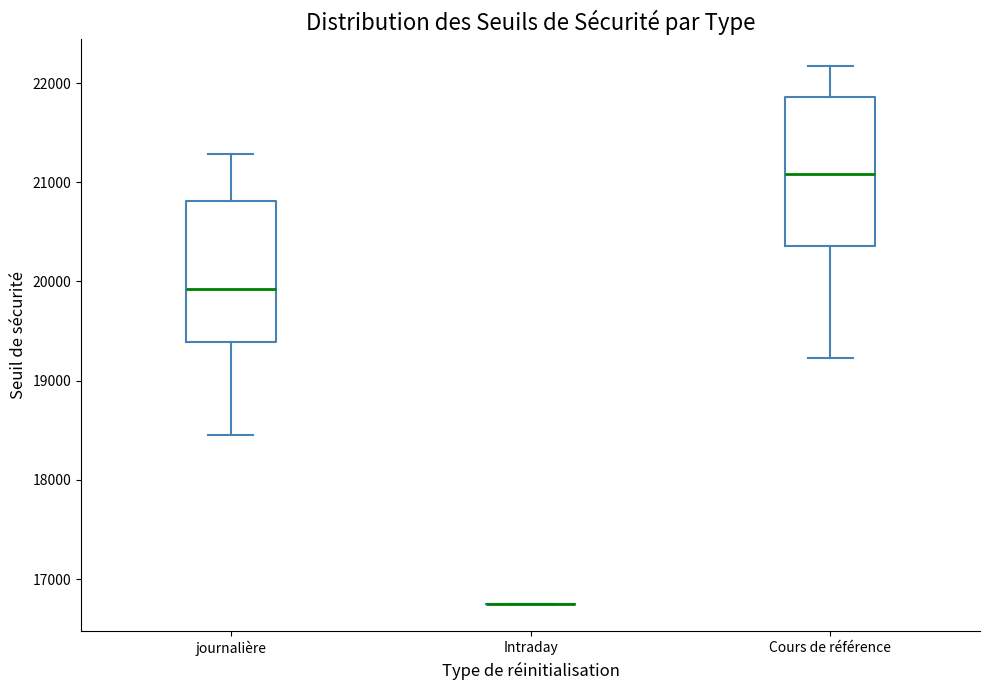

Reading left to right, read every box against the y-axis: the position of its median line, the range the box covers, and the ends of its whiskers. The values are not printed on the chart, so give them approximately, as read against the axis.

journalière: median 19900, box 19400 to 20800, whiskers 18500 to 21300
Intraday: box collapsed to a line at 16700, whiskers 16700 to 16700
Cours de référence: median 21100, box 20400 to 21900, whiskers 19200 to 22200